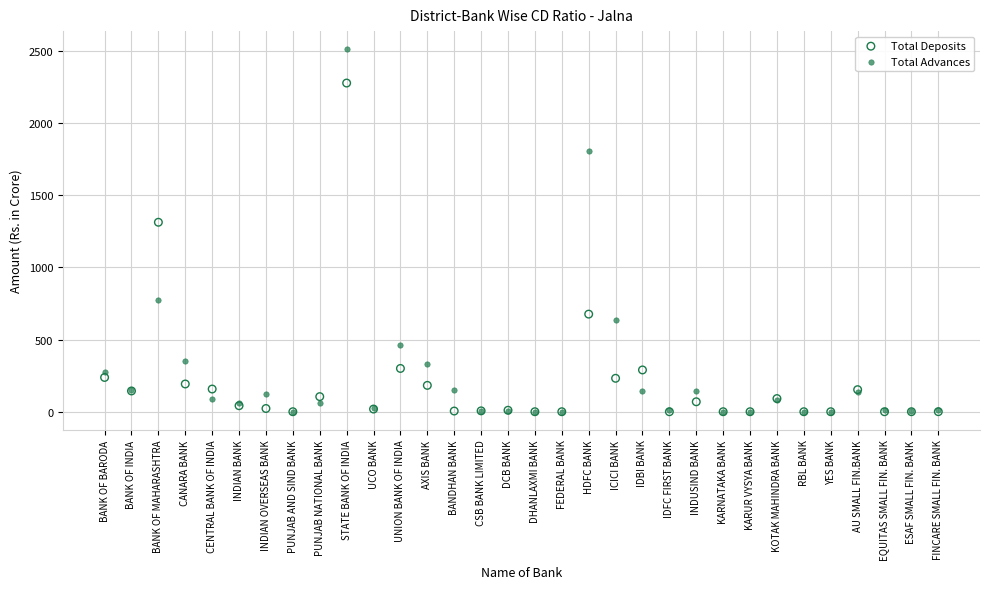

What are all the series names shown in the legend?

Total Deposits, Total Advances